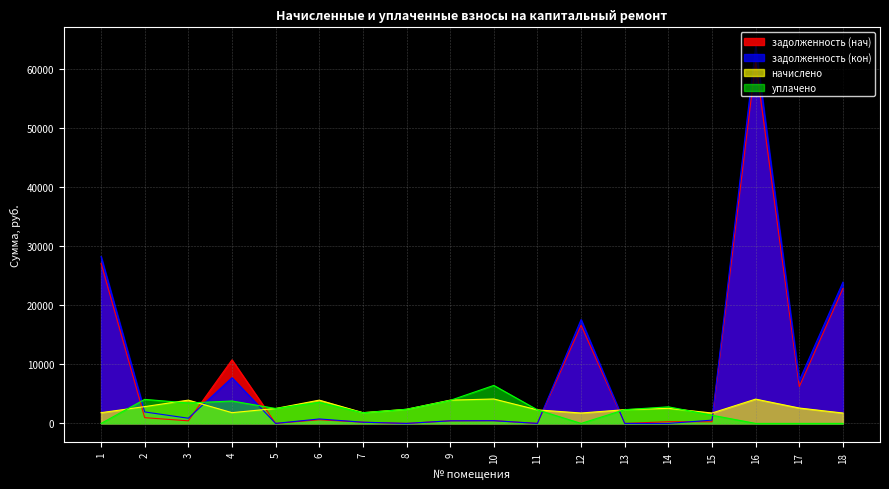

What is the spread (max minus min) of values at 3?

3505.8